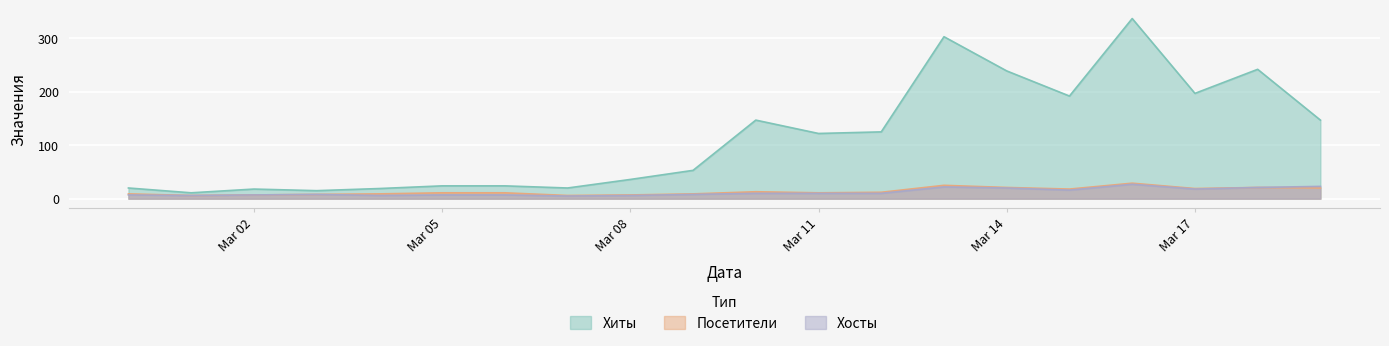

The Хосты series shows 7 at 2019-03-02. True or false?

True